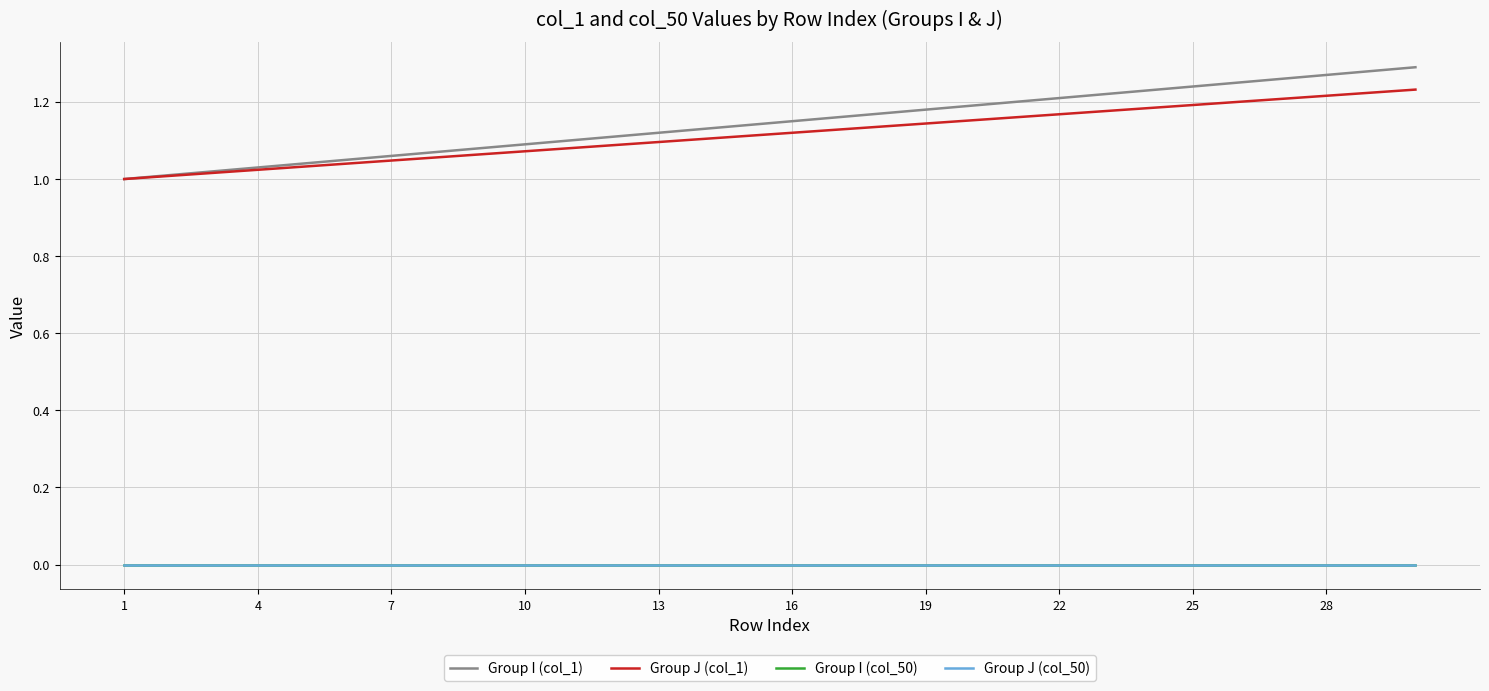

Does the chart have visible grid lines?

Yes